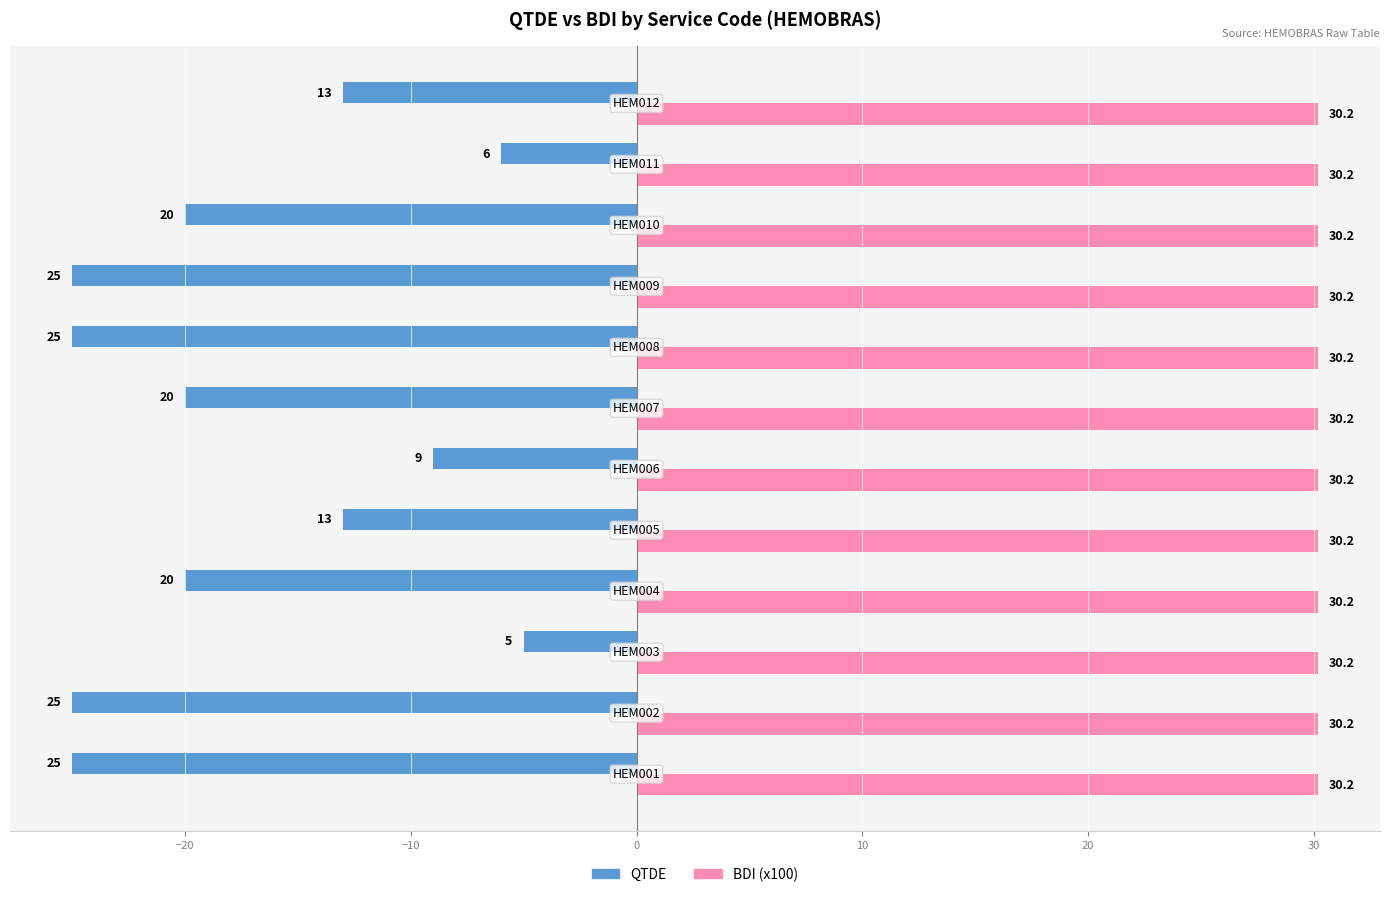

Count the QTDE values in the range -25 to -9.

10